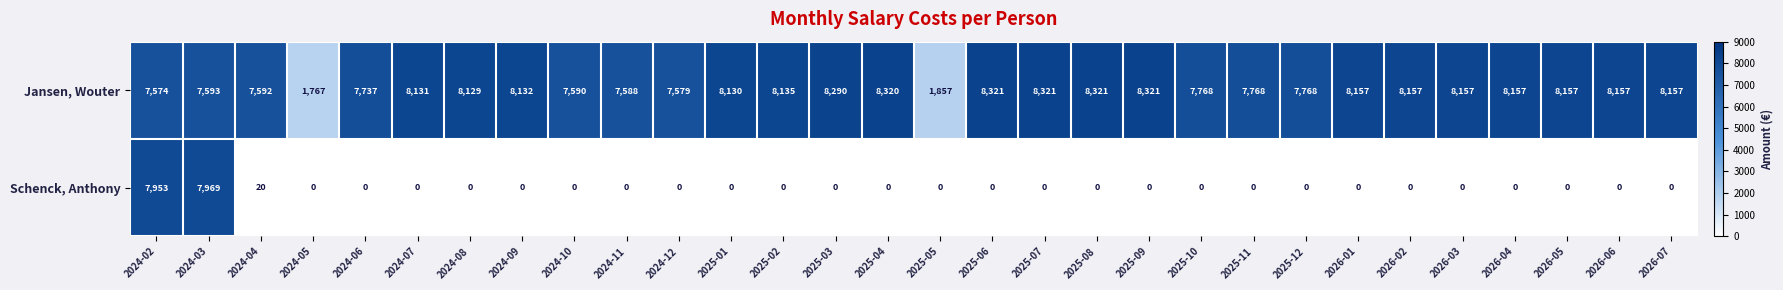

Is it true that Jansen, Wouter equals 3179 at 2024-04?

False